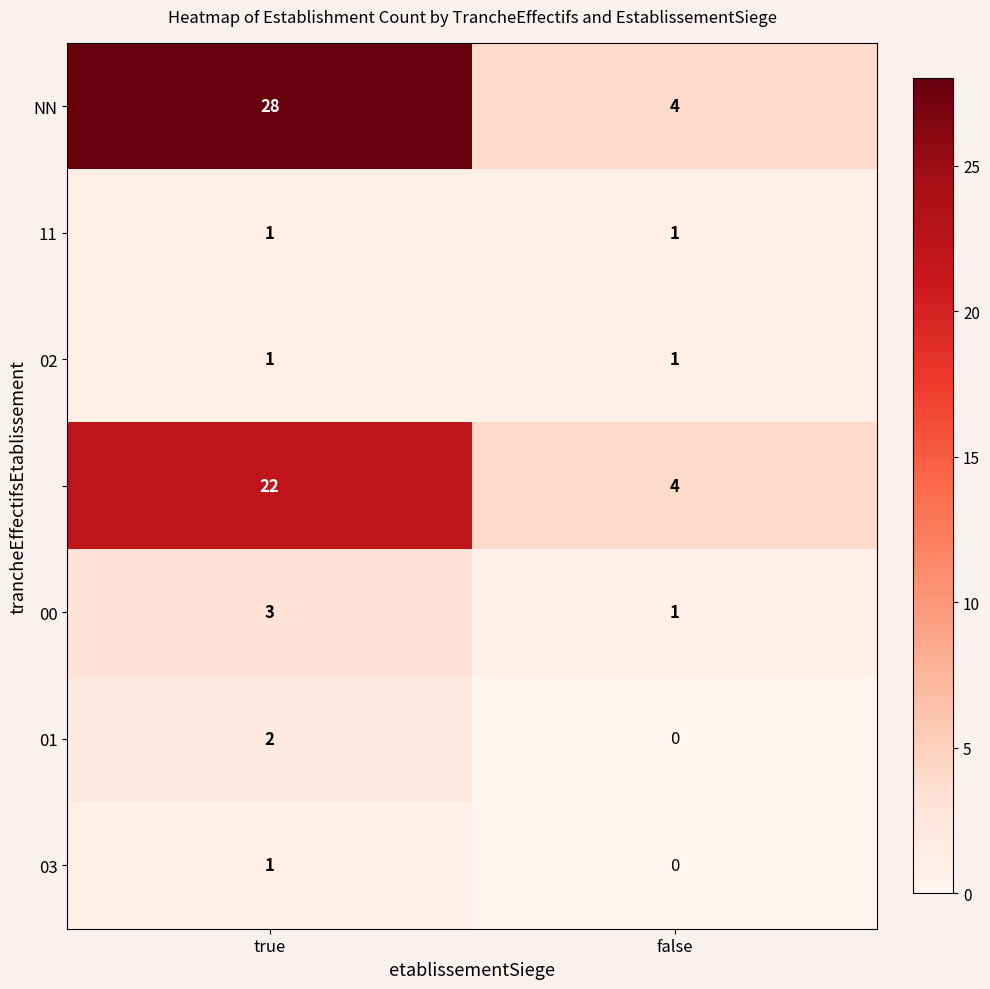

At which category does the chart reach its peak across all series?

true